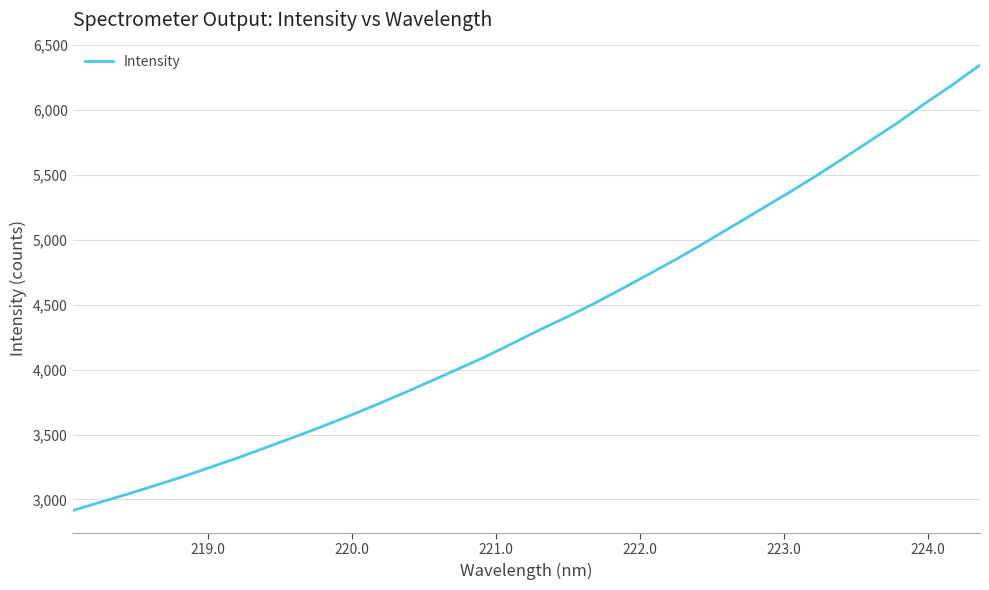

What is the maximum value shown in the chart?

6346.9